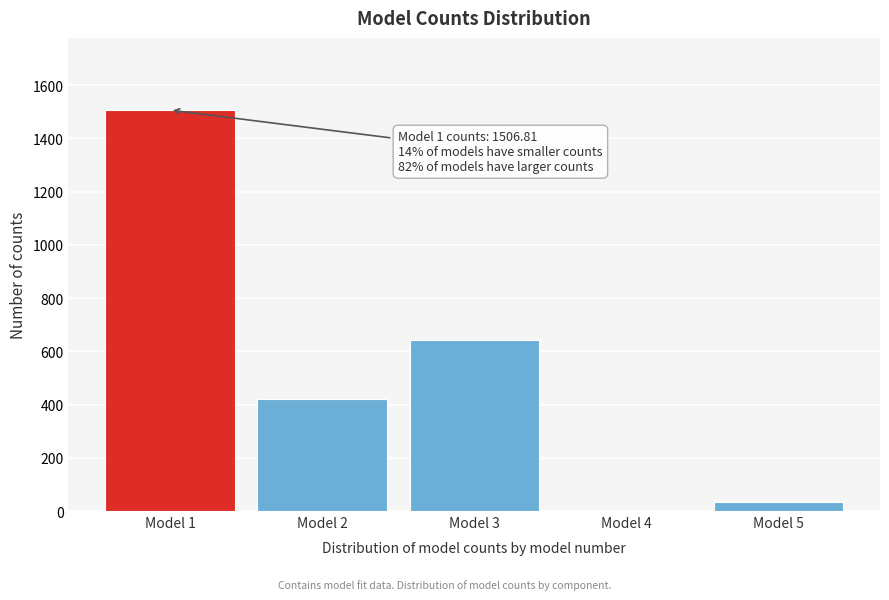

Reading left to right, what are all the values shown in this chart?

Model 1=1506.8	Model 2=421.9	Model 3=641.4	Model 4=0.0	Model 5=34.0